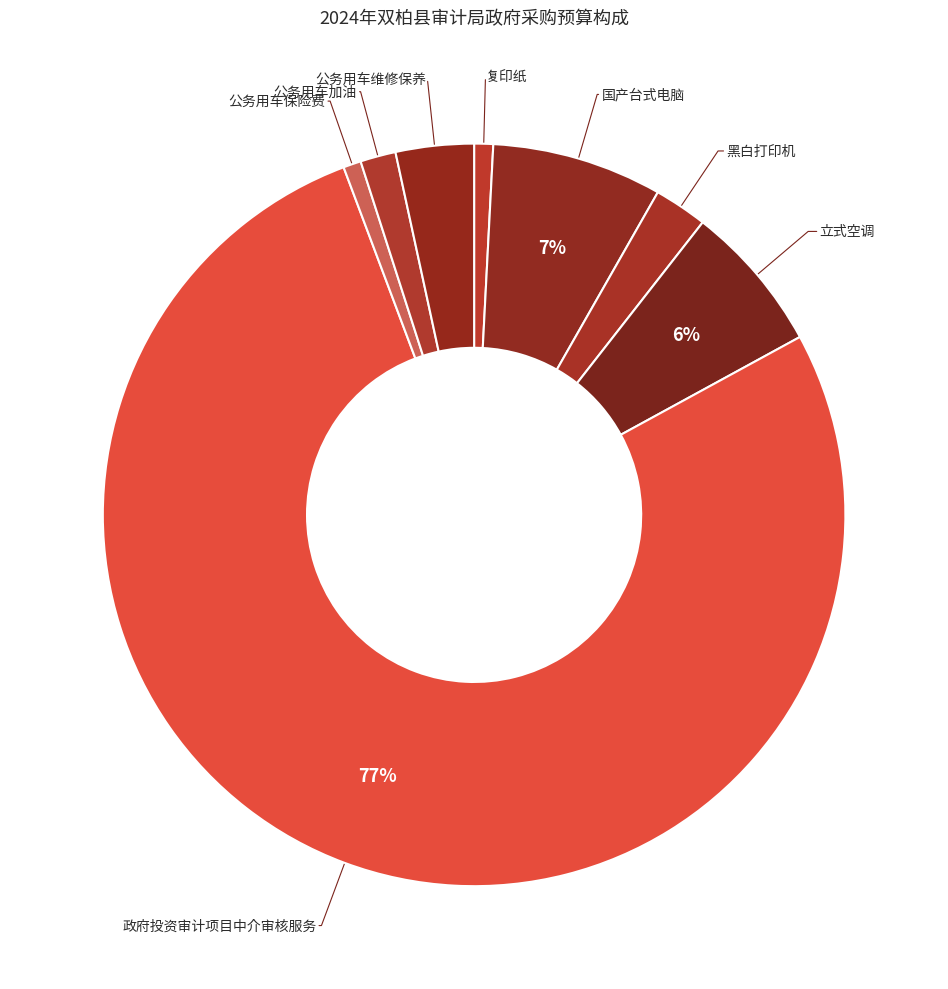

Does any single category account for the majority?

Yes